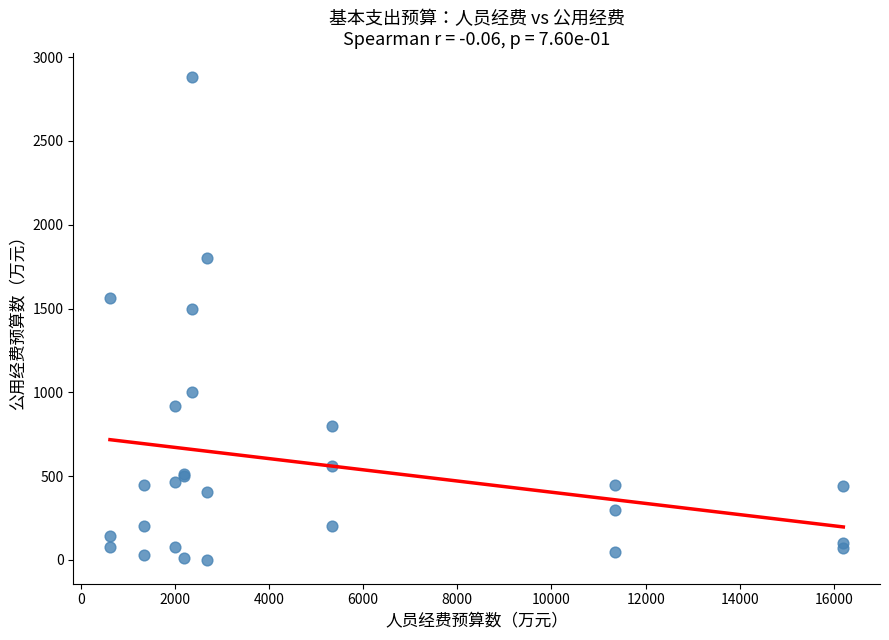

What Y value in the scatter plot is closest to 1440?

1500.0